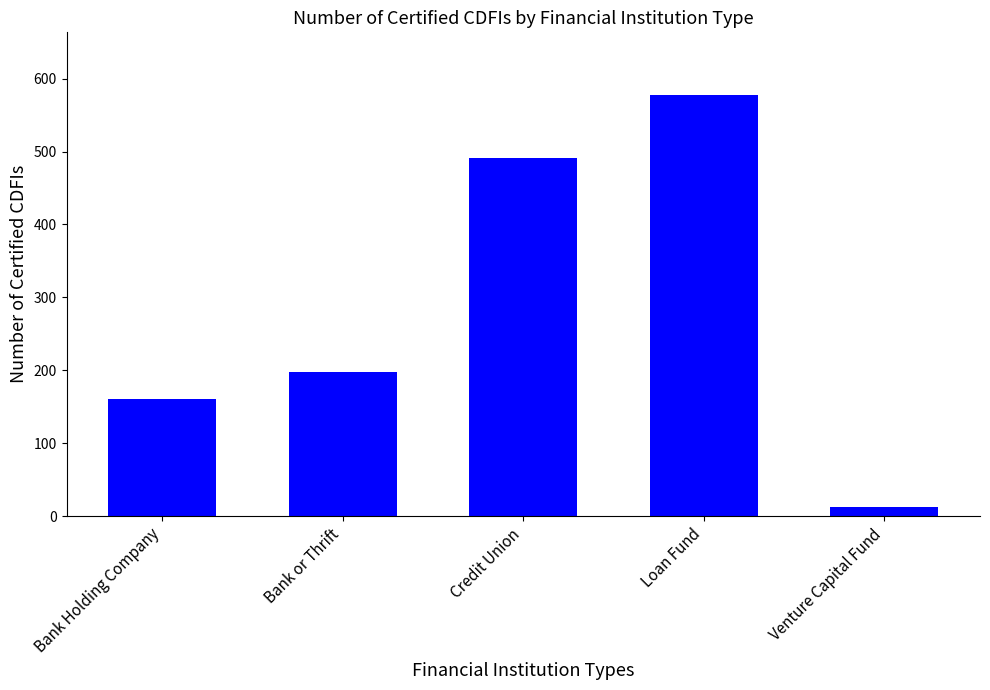

What is the average value?

288